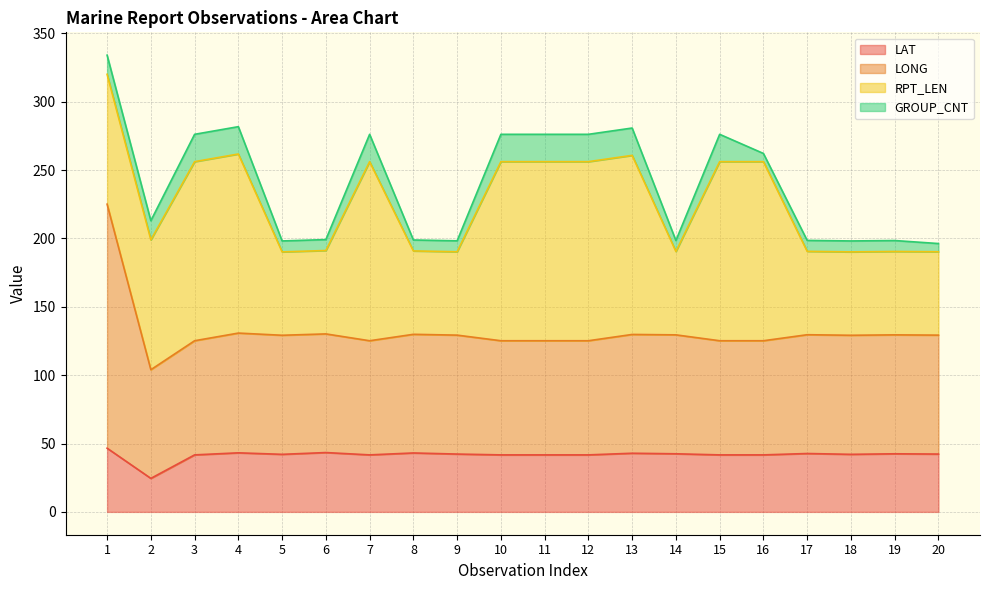

How many data points in LONG are less than 129?

8